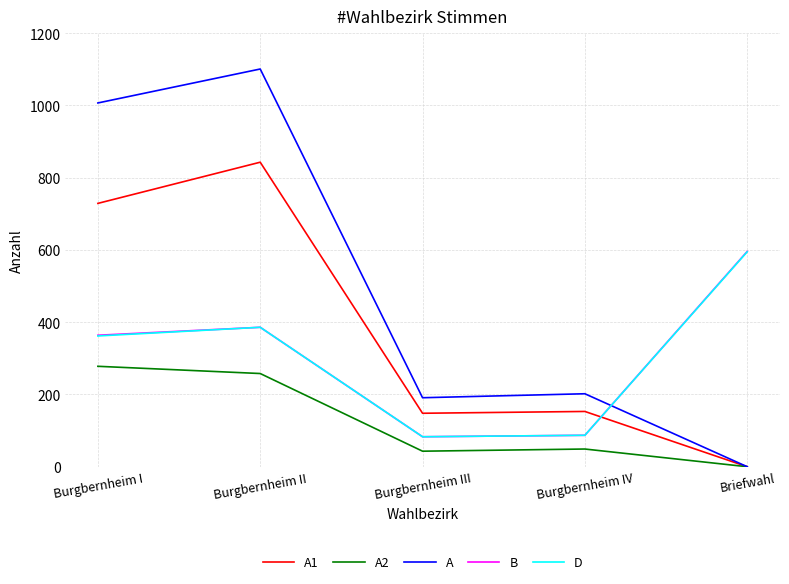

Is this an area chart (filled region under the line)?

No